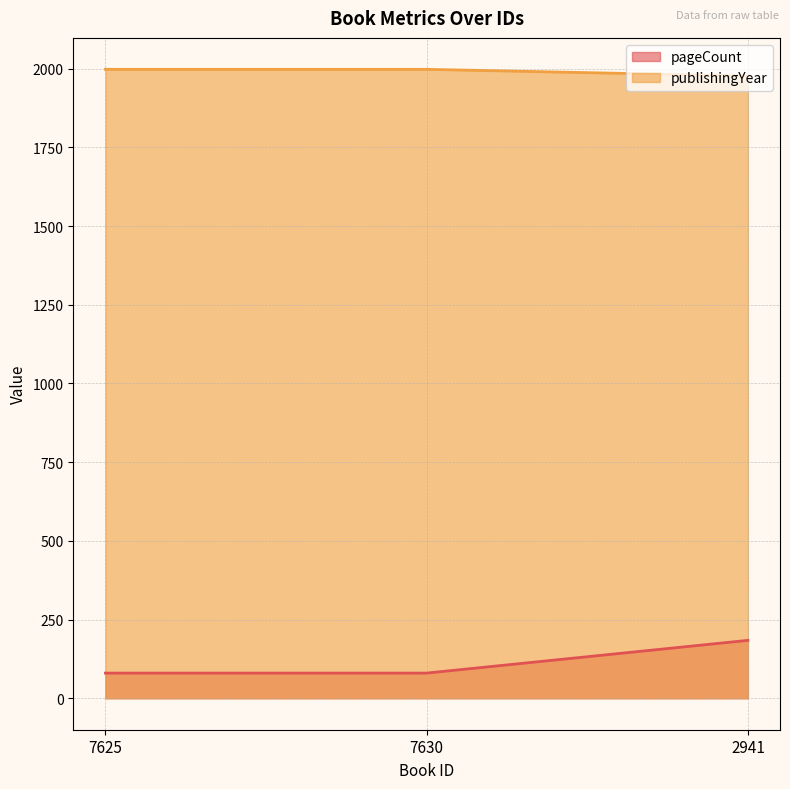

Does the chart have visible grid lines?

Yes